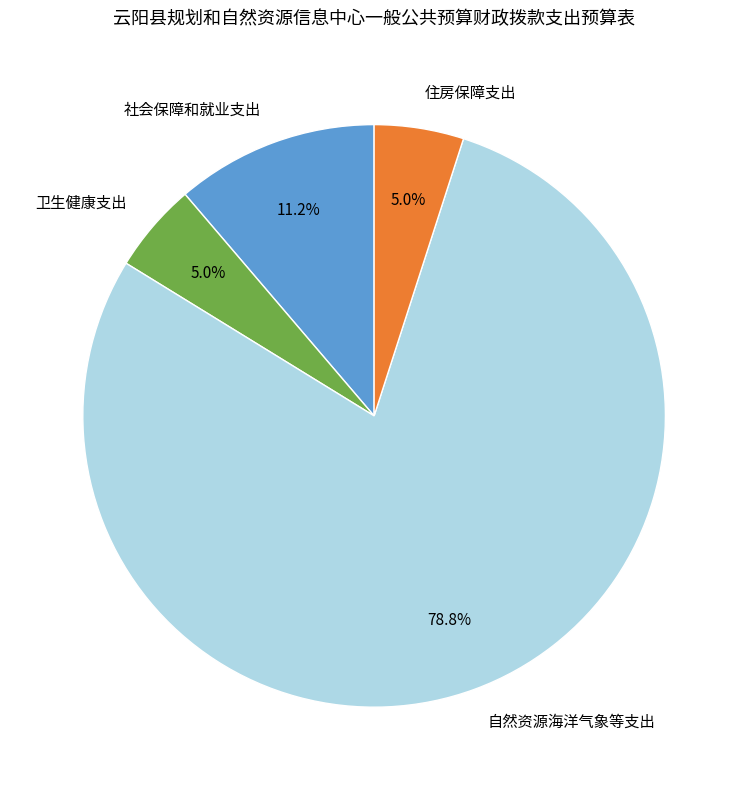

Does 自然资源海洋气象等支出 represent more than half of the total?

Yes